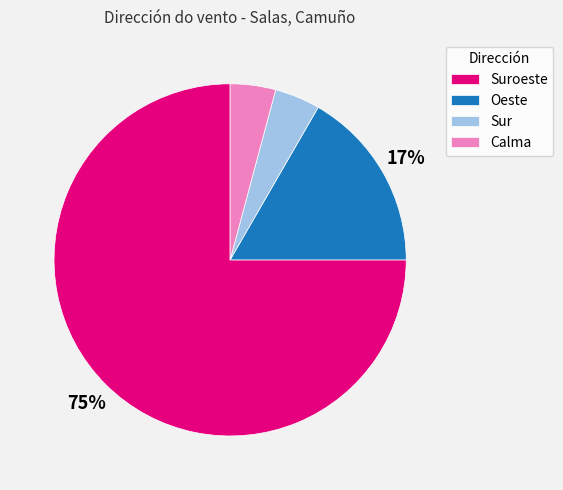

Is there a majority slice in this chart?

Yes